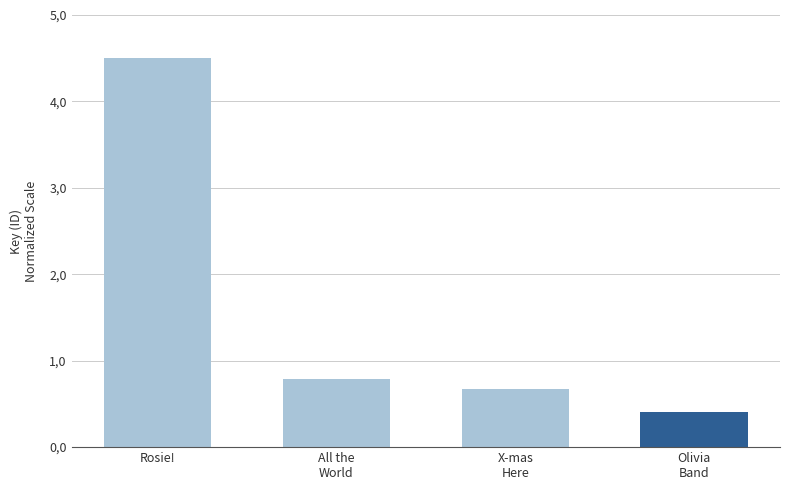

Is it true that the value at Olivia
Band is 0.1?

False